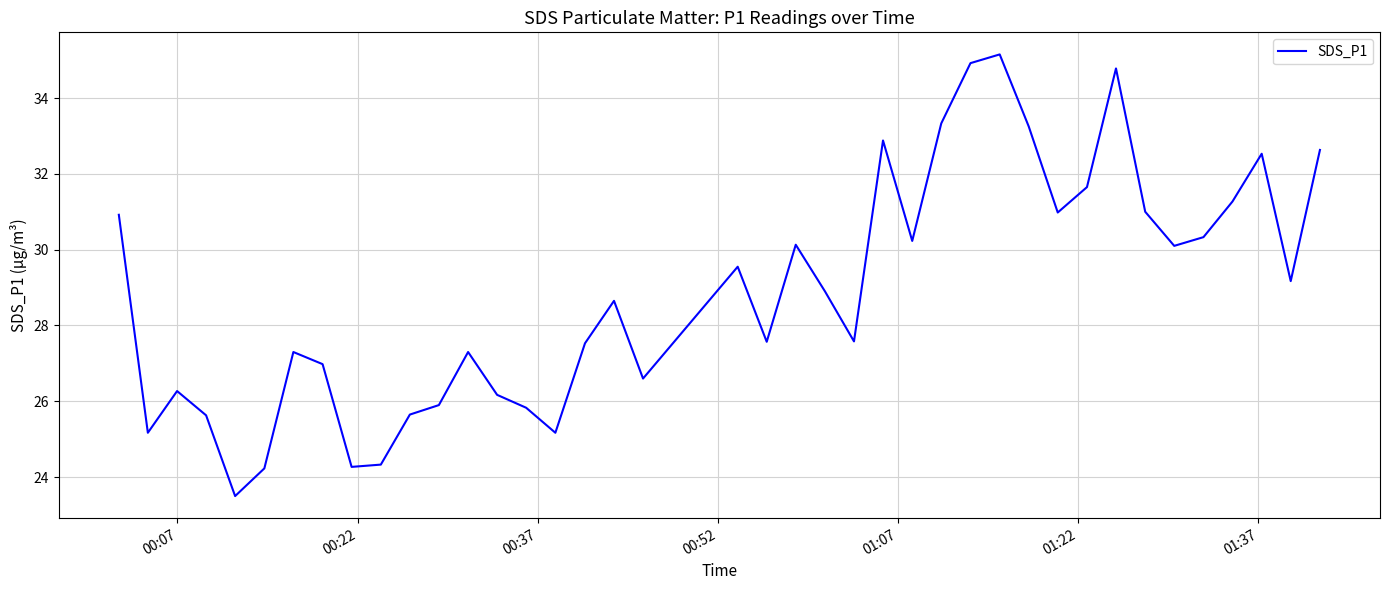

What is the minimum value shown in the chart?

23.5